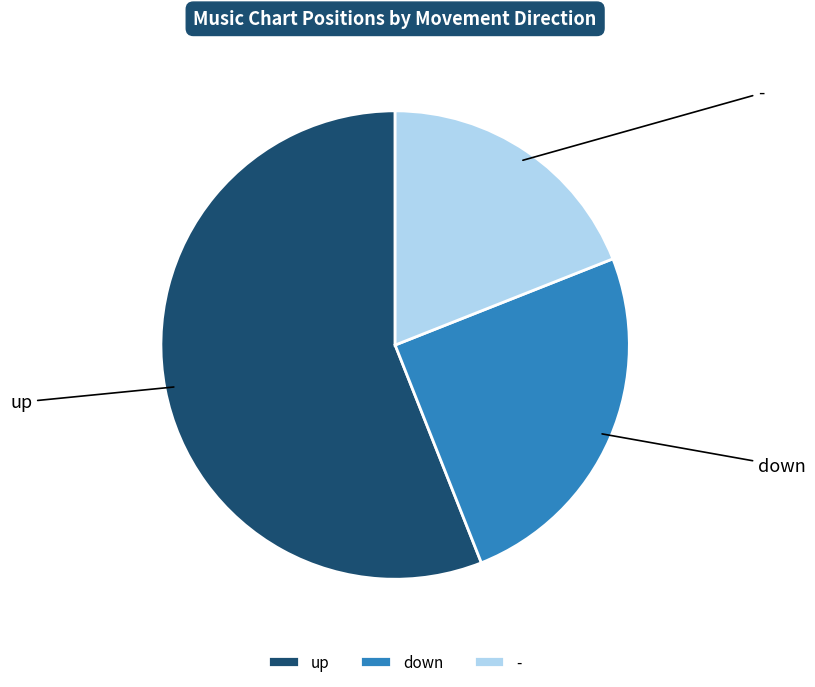

Do down and - together represent more than half of the pie?

No